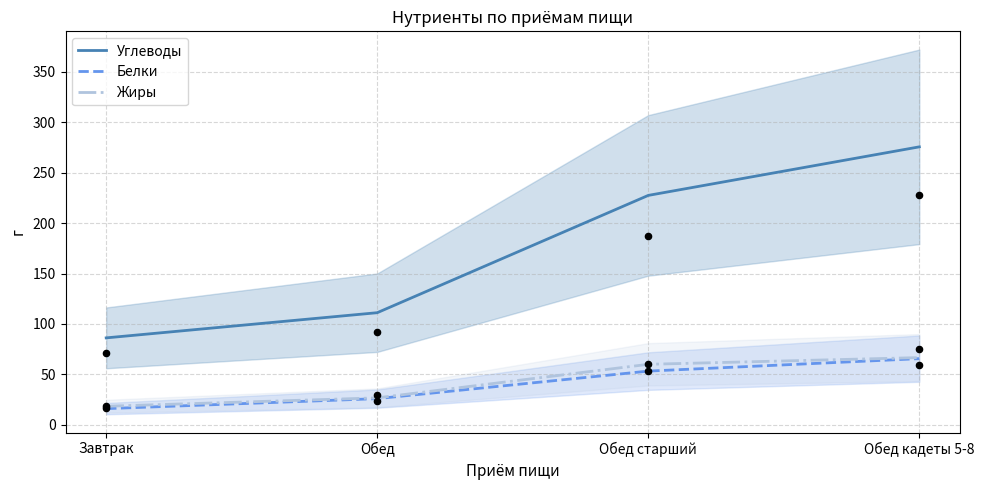

At which category is the sum across all series the highest?

Обед кадеты 5-8